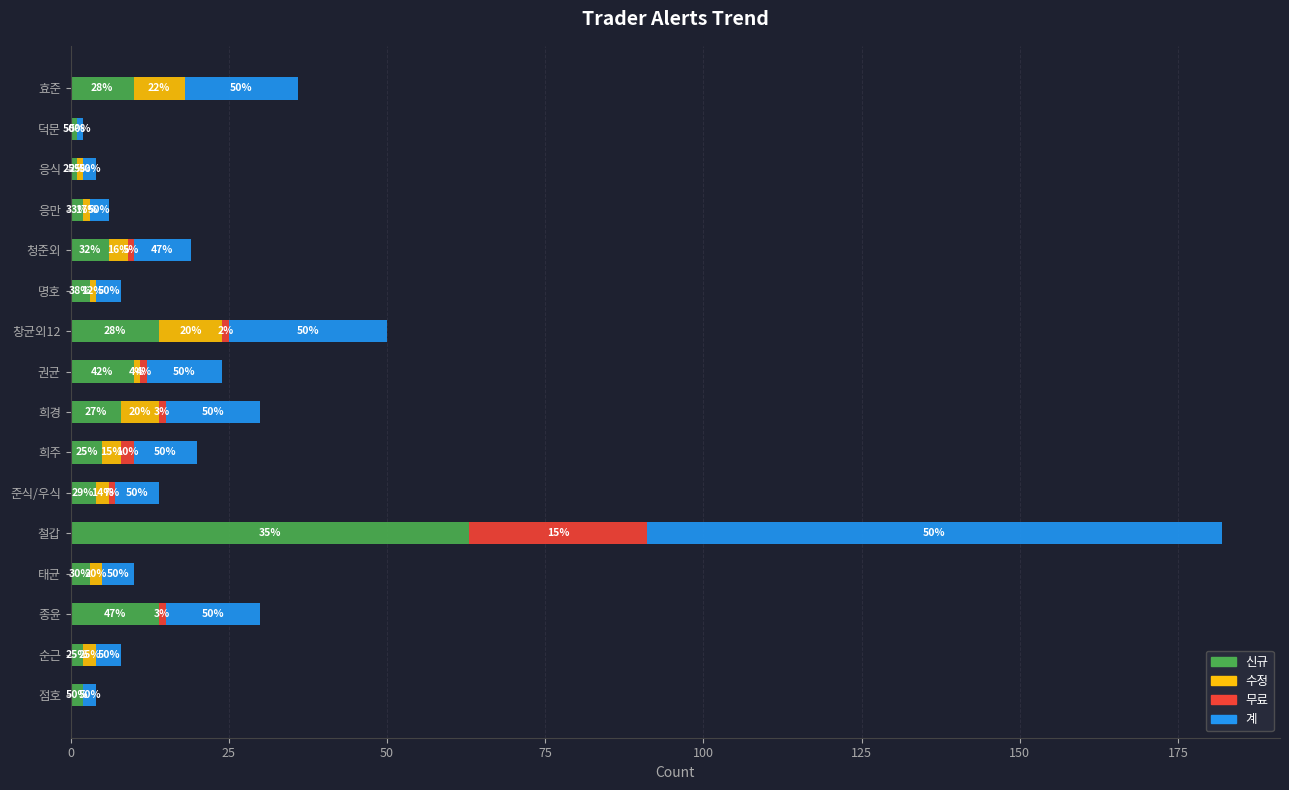

What are all the series names shown in the legend?

신규, 수정, 무료, 계